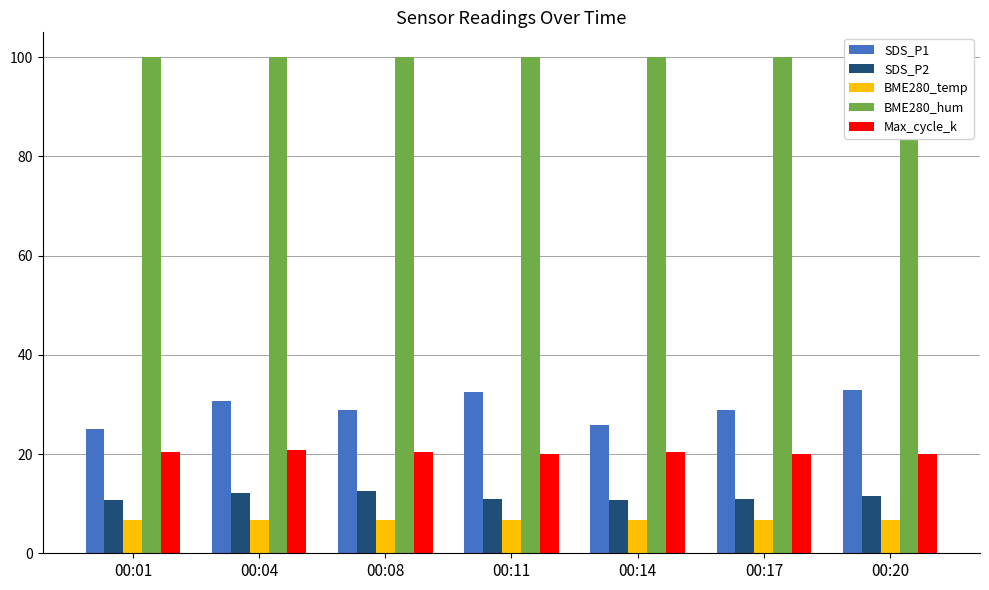

Does the chart contain stacked bars?

No